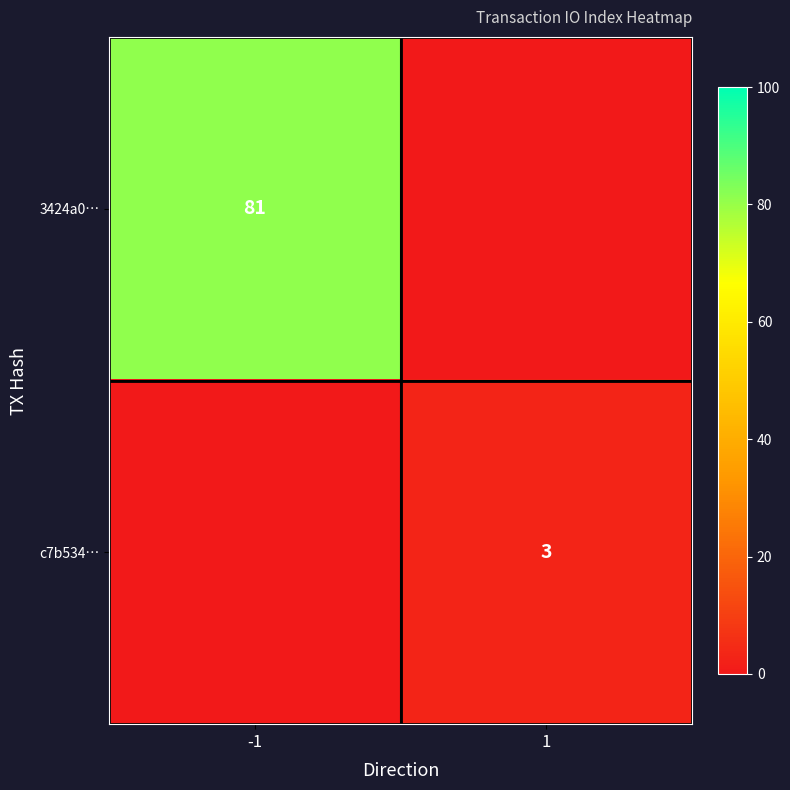

Which series has the largest range (max minus min)?

3424a0…